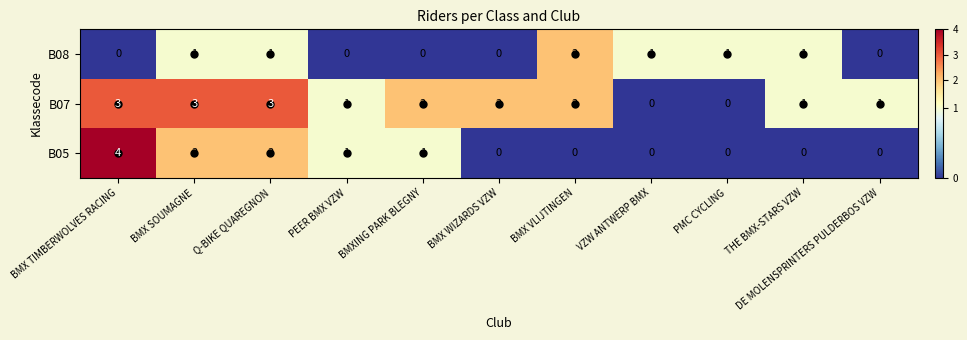

List the series in order of their peak value, lowest first.

B08, B07, B05